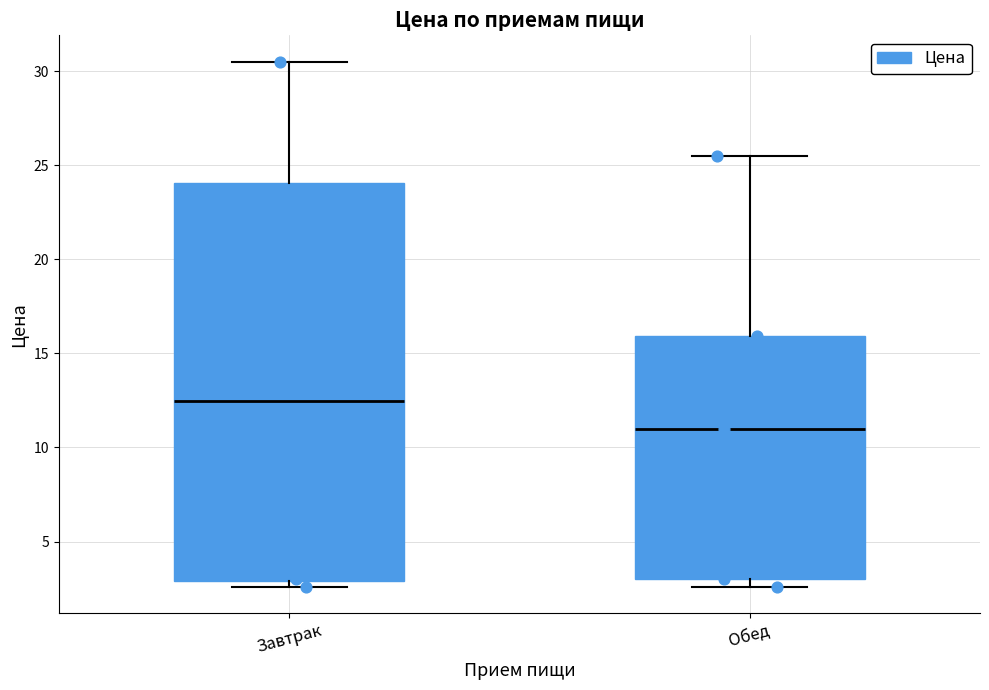

Reading left to right, transcribe this box plot: for each box, give where its median line is, the range the box spans, and where its two whiskers end, as read against the y-axis. The values are not printed on the chart, so give them approximately, as read against the axis.

Завтрак: median 12.5, box 3.0 to 24.0, whiskers 2.5 to 30.5
Обед: median 11.0, box 3.0 to 16.0, whiskers 2.5 to 25.5